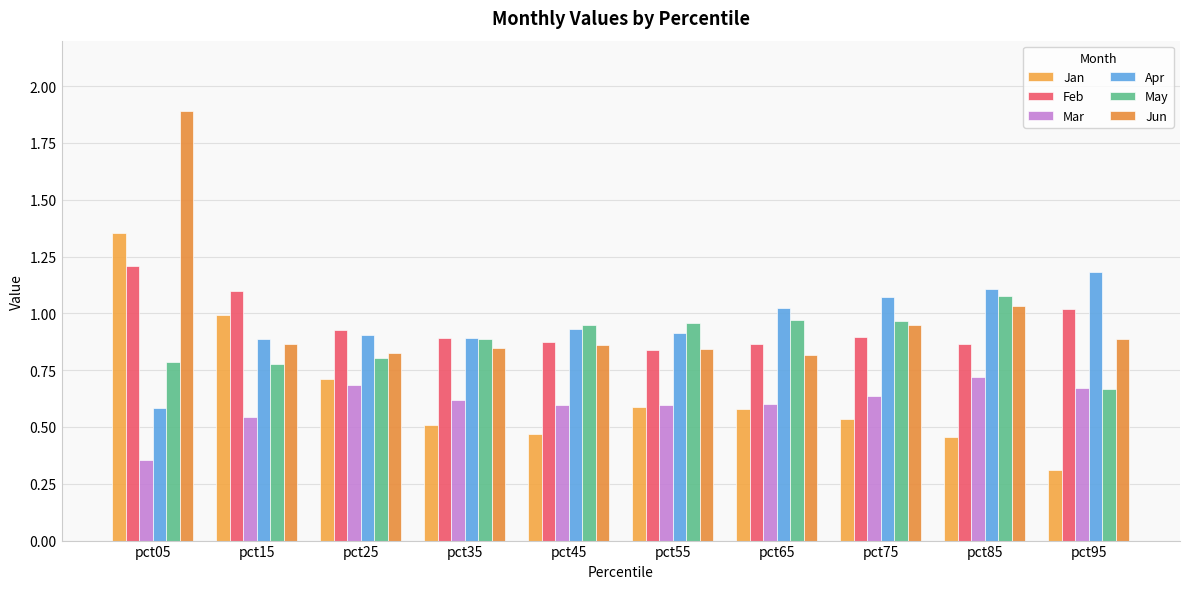

What is the maximum value for Feb?

1.2